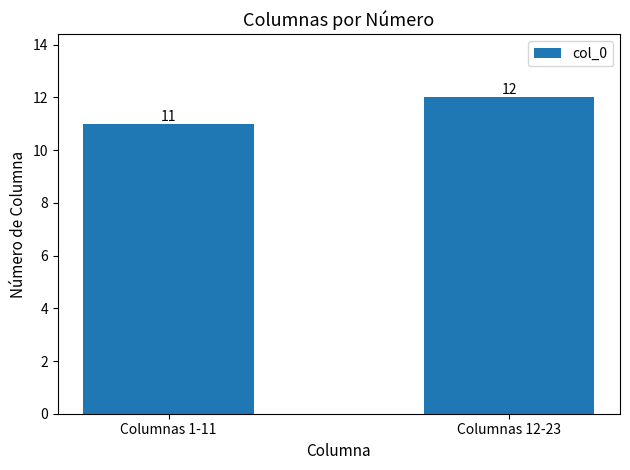

What is the label of the 1st bar from the left?

Columnas 1-11